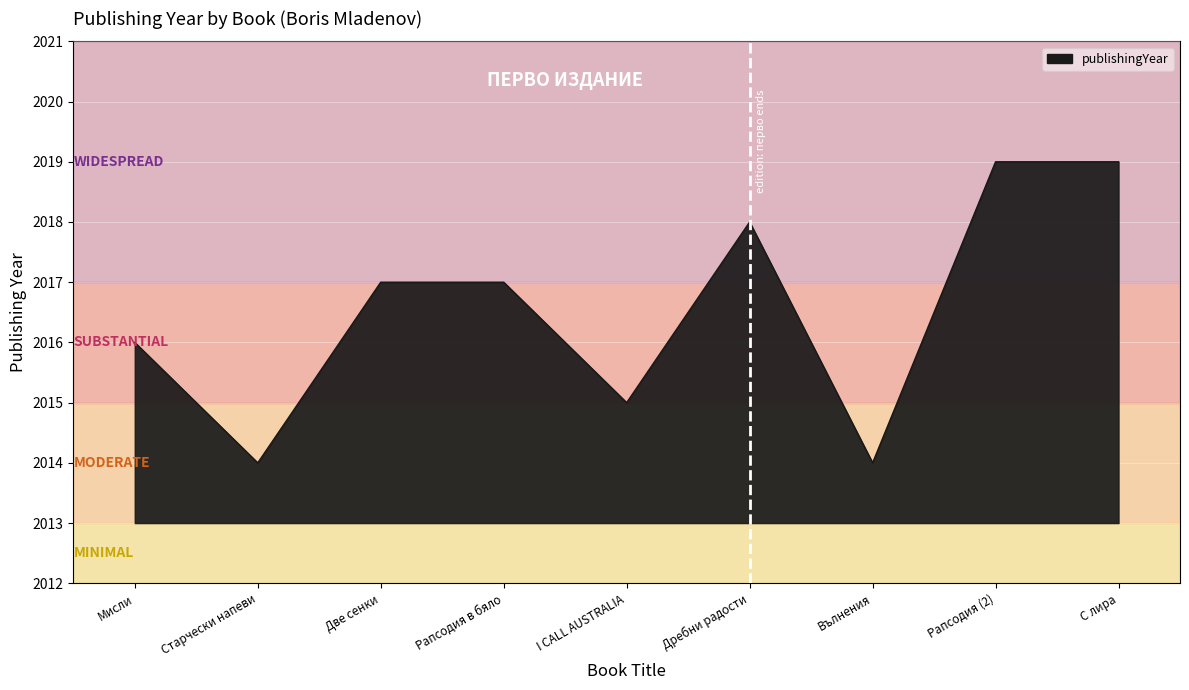

Reading left to right, list all the values displayed in this chart.

Мисли=2016	Старчески напеви=2014	Две сенки=2017	Рапсодия в бяло=2017	I CALL AUSTRALIA=2015	Дребни радости=2018	Вълнения=2014	Рапсодия (2)=2019	С лира=2019